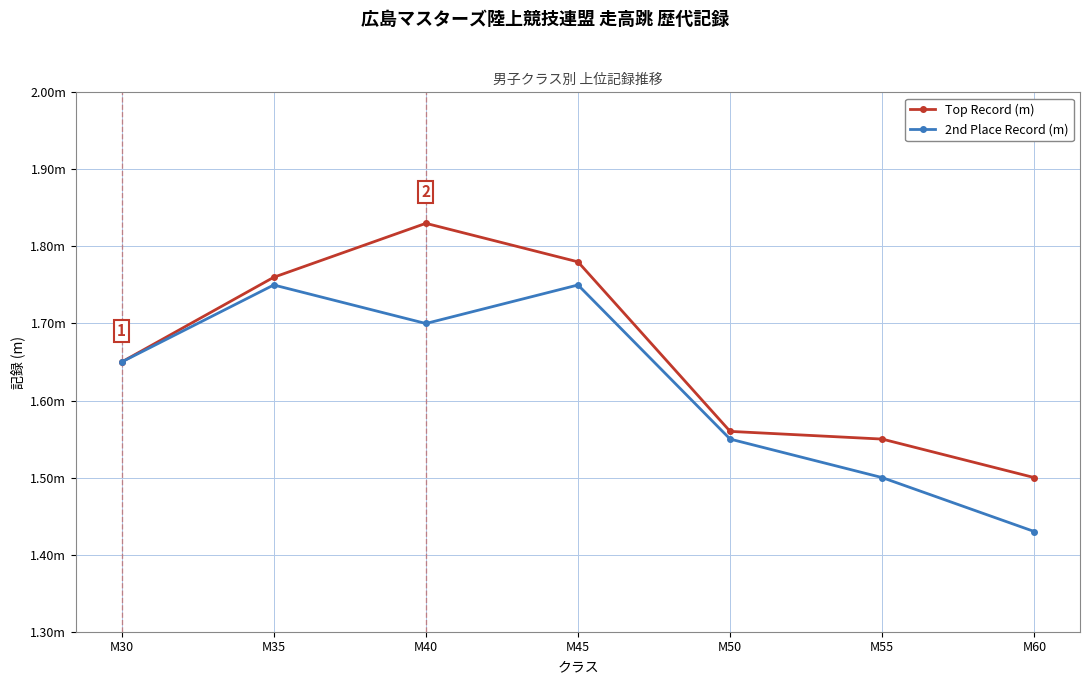

Which series has the largest range (max minus min)?

Top Record (m)